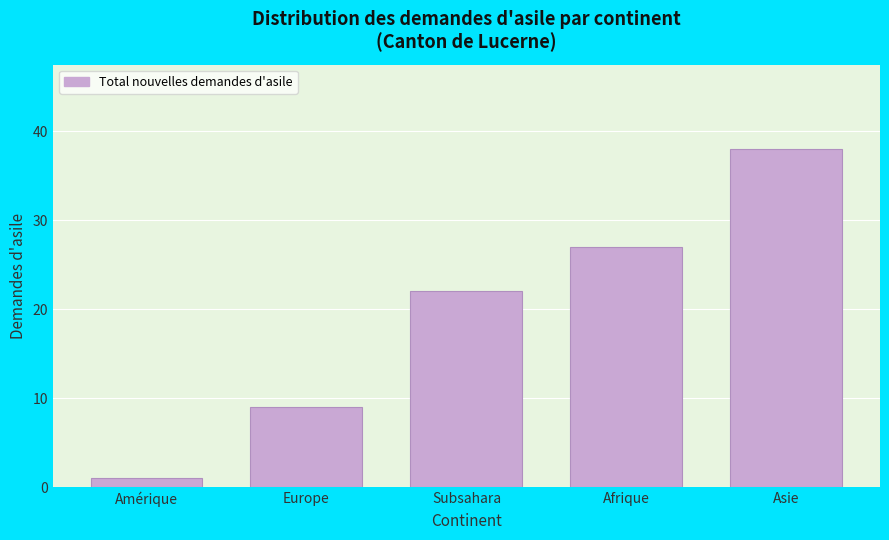

Reading left to right, list all the values displayed in this chart.

Amérique=1	Europe=9	Subsahara=22	Afrique=27	Asie=38